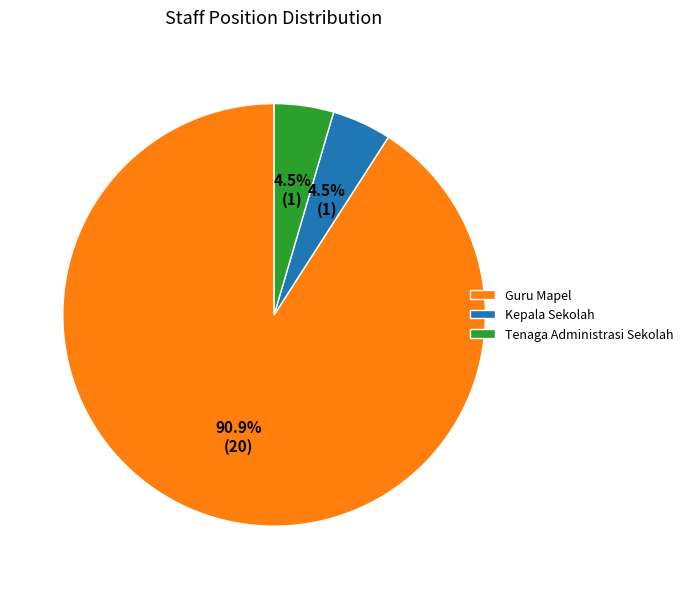

Which slice is the largest?

Guru Mapel